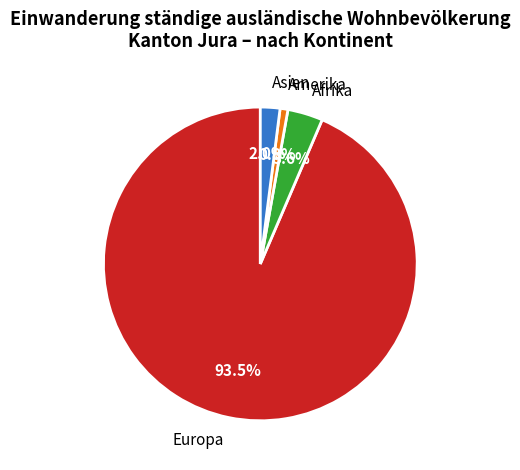

Does Amerika represent more than half of the total?

No